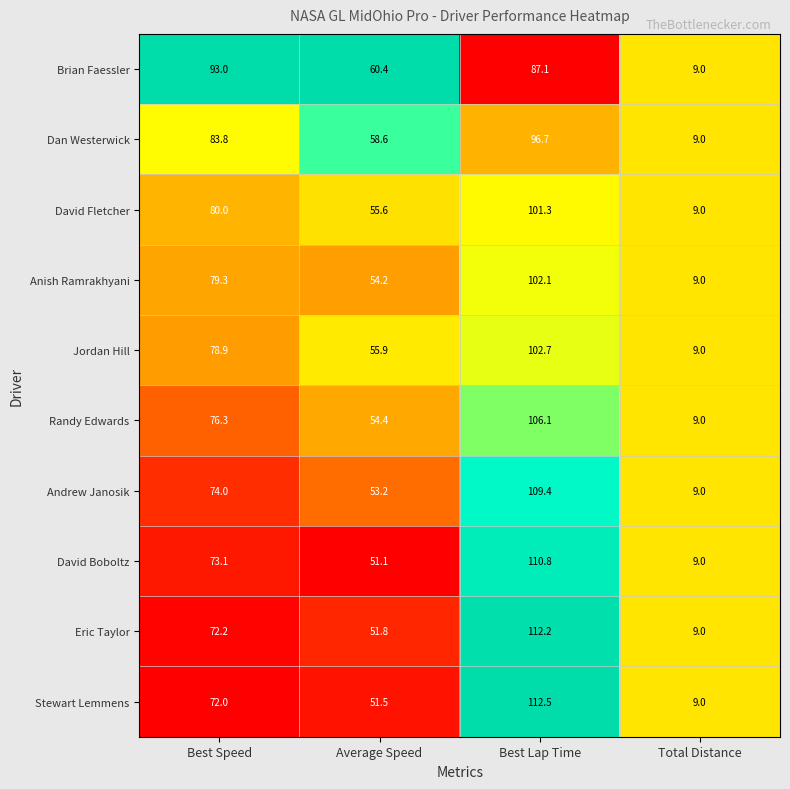

Is it true that Eric Taylor equals 9.0 at Total Distance?

True